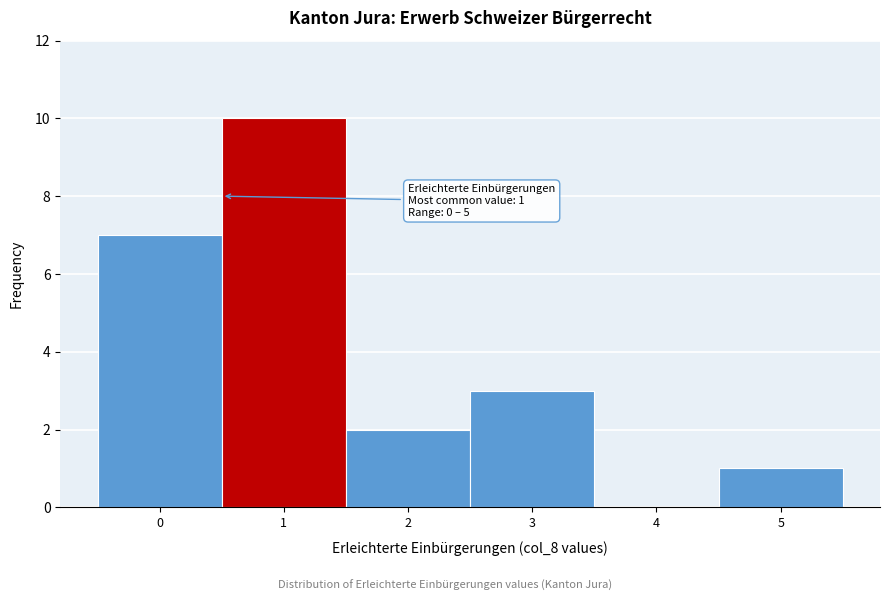

Reading left to right, extract all data points from this chart.

0=7	1=10	2=2	3=3	4=0	5=1